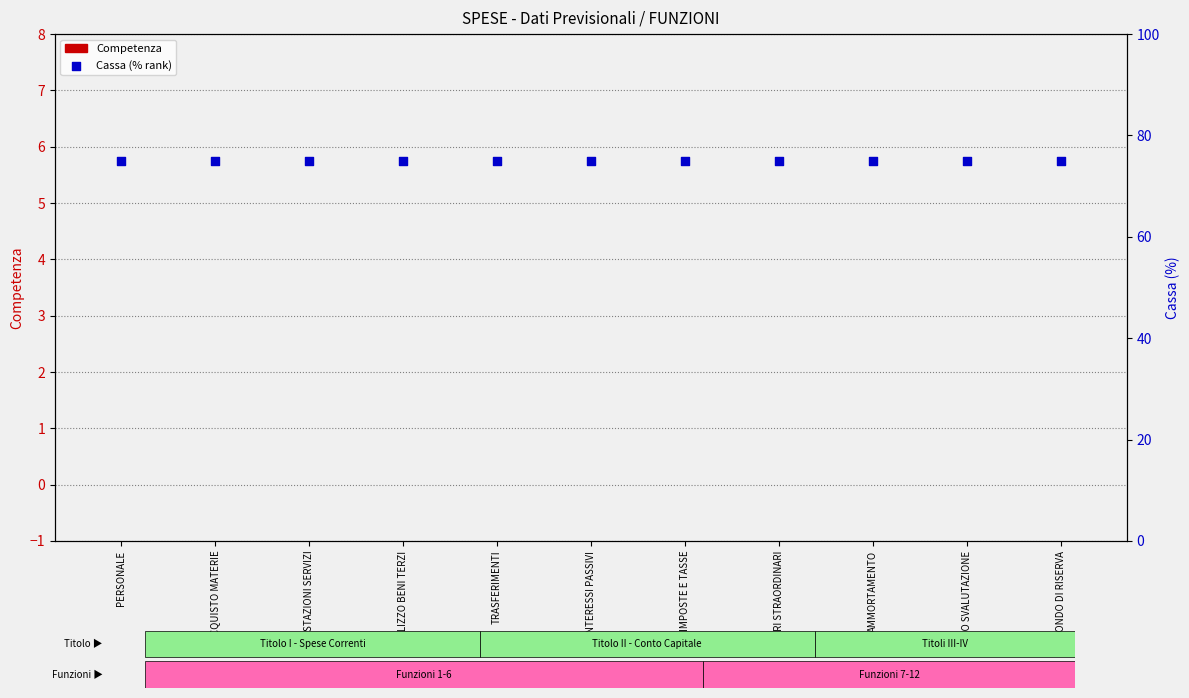

At how many categories does at least one series exceed 24?

11